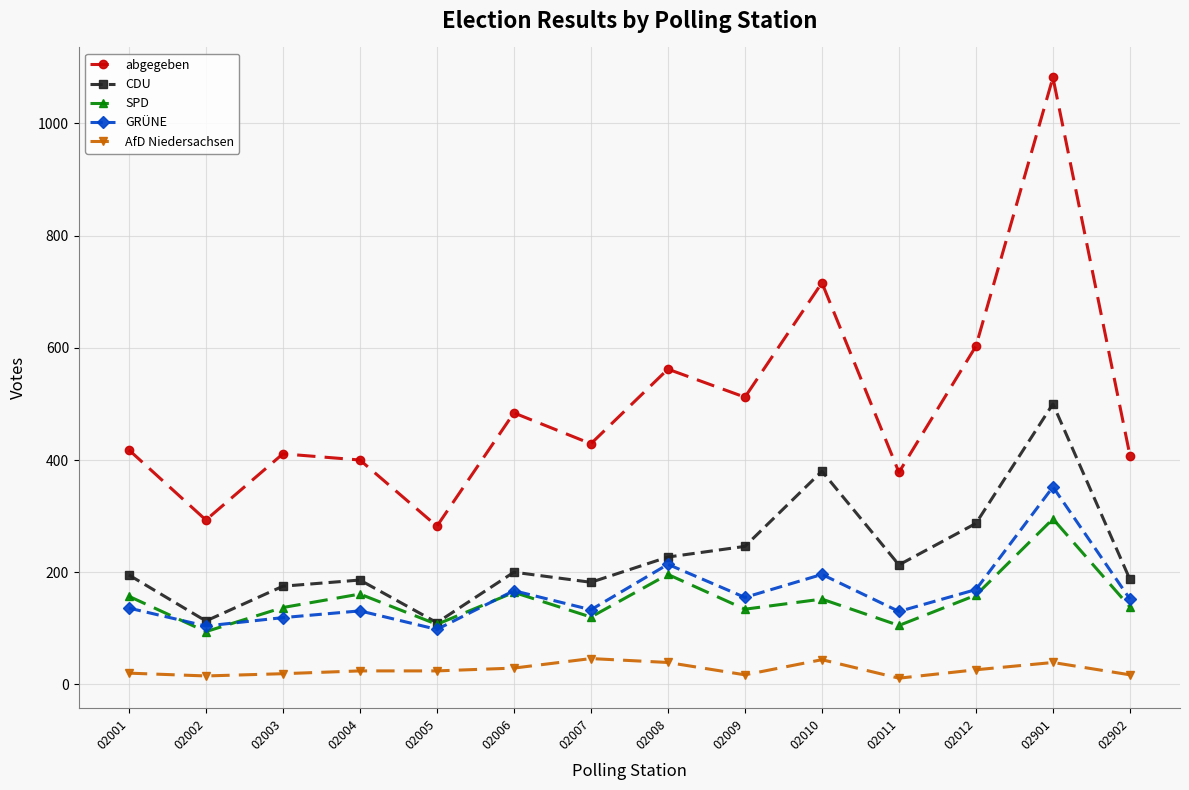

Between 02009 and 02902, which series saw the biggest shift?

abgegeben